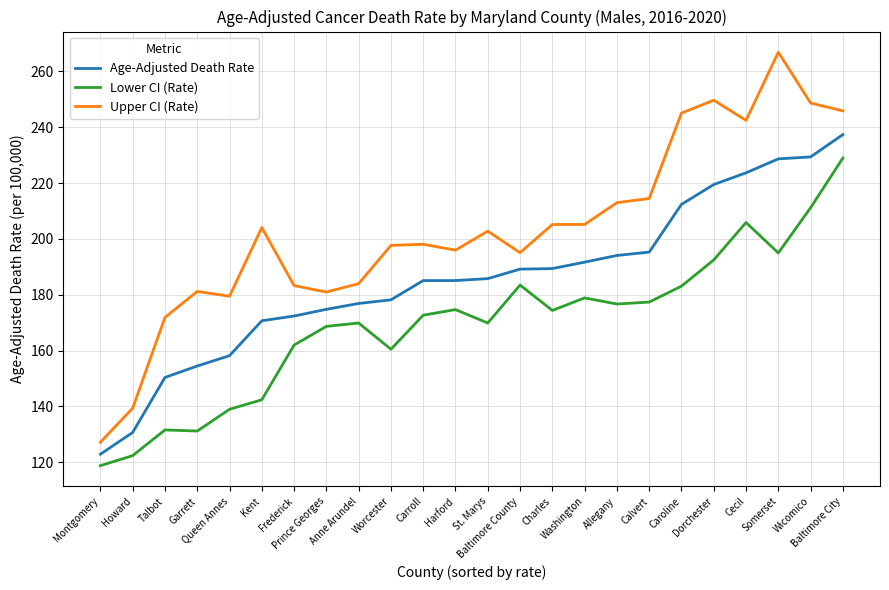

What is the maximum value for Upper CI (Rate)?

266.9